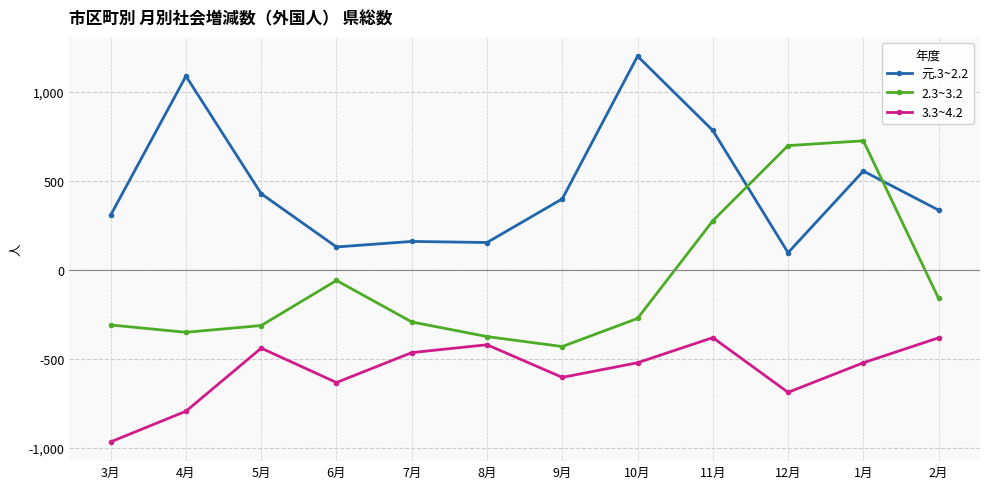

What is the label of the 4th point from the left?

6月